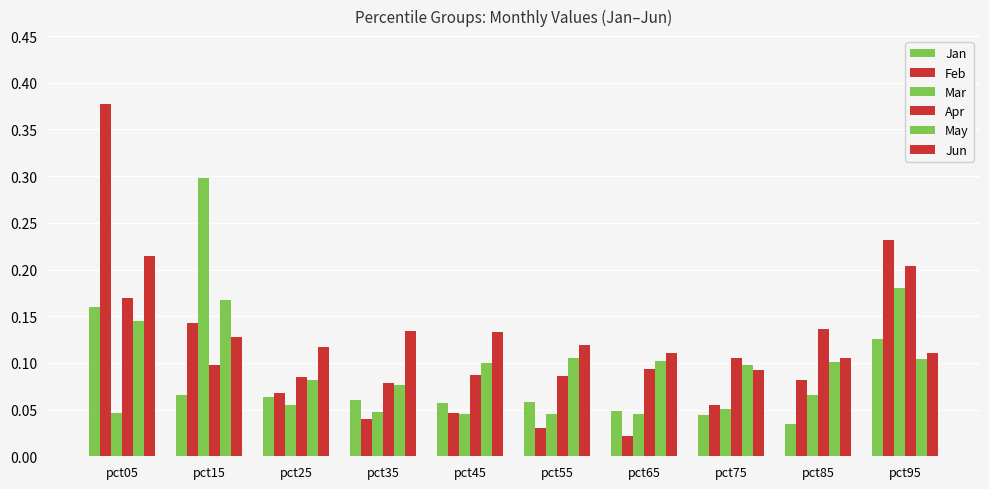

How many groups of bars are there?

10